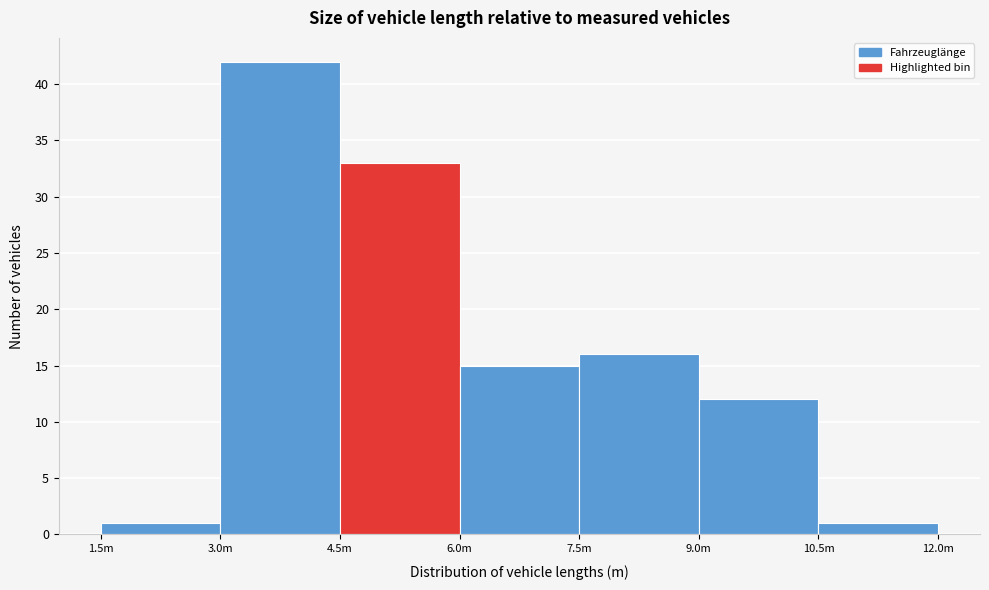

Reading left to right, extract all data points from this chart.

1.5m=1	3.0m=42	4.5m=33	6.0m=15	7.5m=16	9.0m=12	10.5m=1